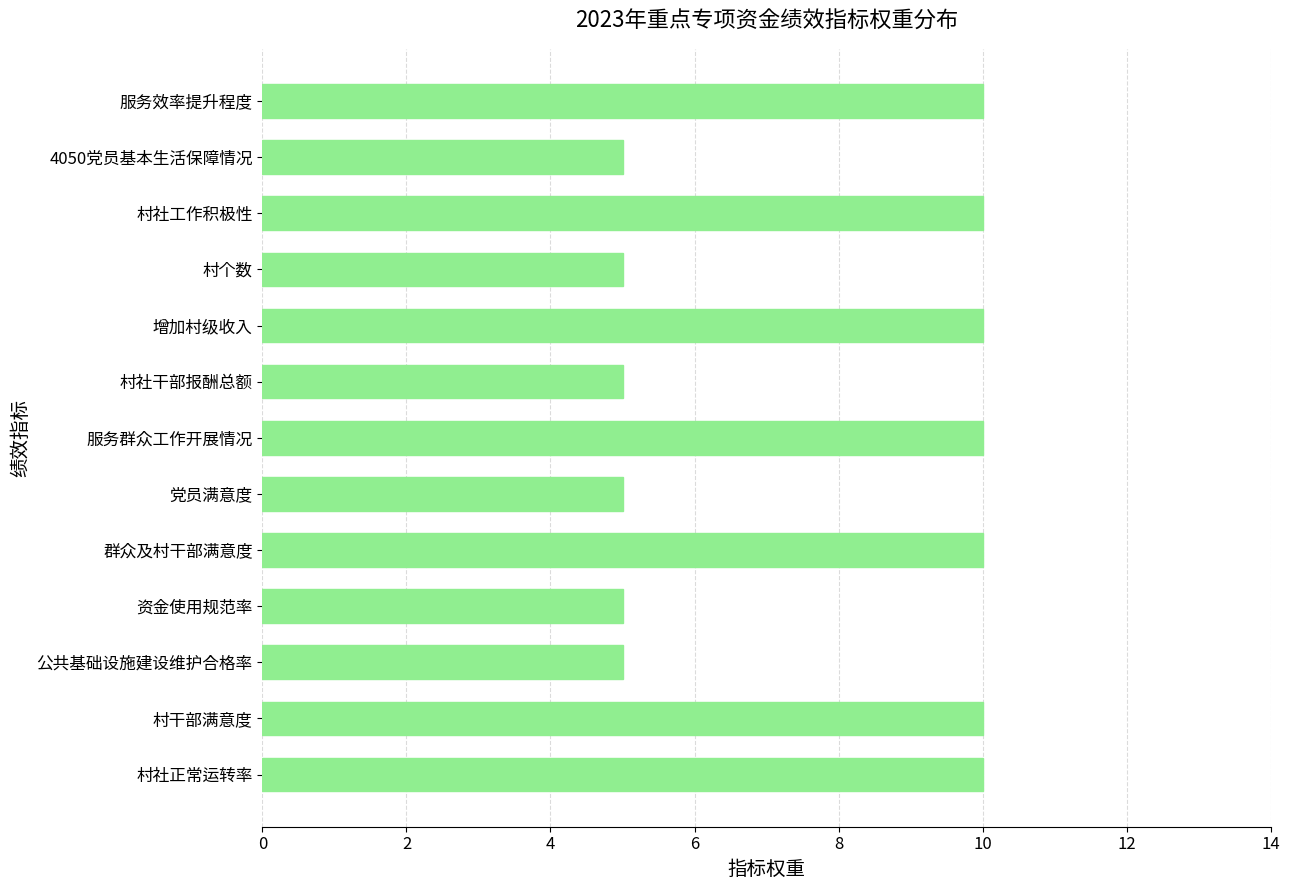

Reading bottom to top, transcribe all the data shown in this chart.

10	10	5	5	10	5	10	5	10	5	10	5	10